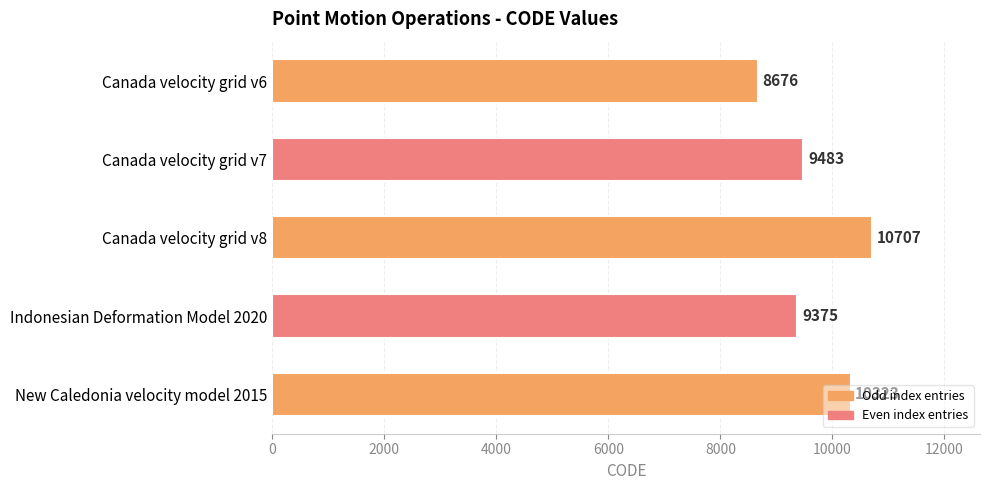

What is the change in value from Canada velocity grid v6 to Canada velocity grid v7?

+807